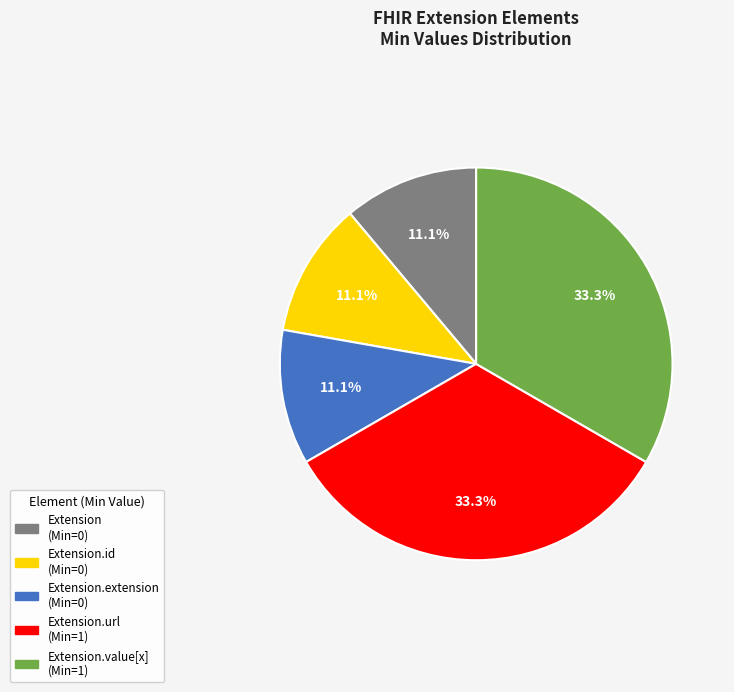

Is there a majority slice in this chart?

No